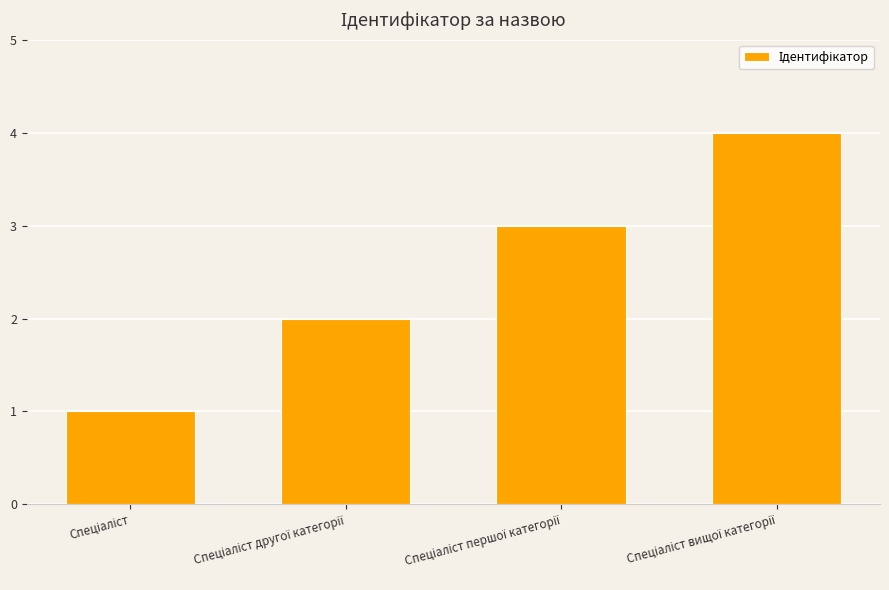

What is the value of the 2nd bar from the left?

2